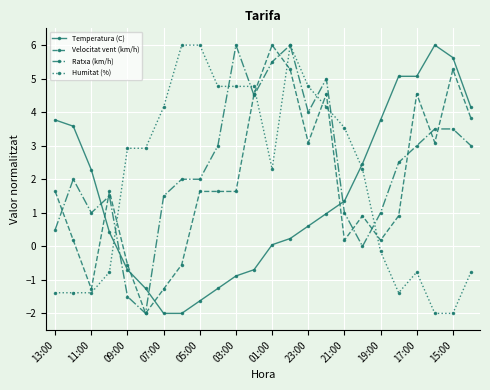

Which series has the largest total across all categories?

Ratxa (km/h)